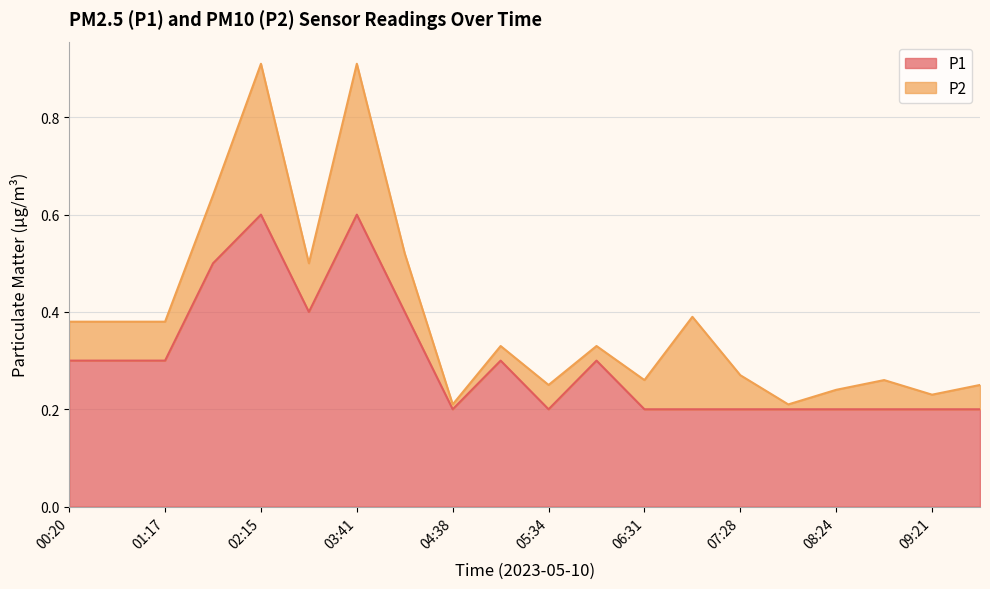

What is the approximate value at 08:24?

0.2